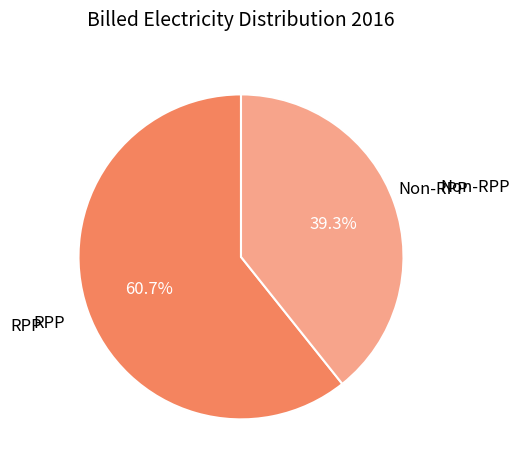

Does any single category account for the majority?

Yes